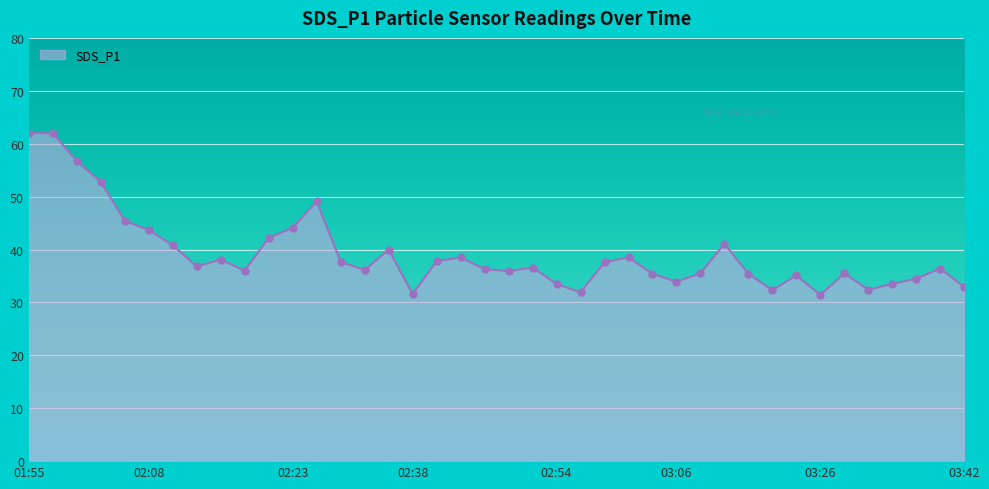

What is the difference between the maximum and minimum values?

30.6